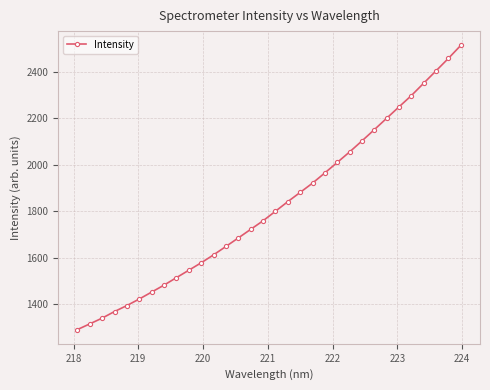

What is the sum of all values?

58333.8